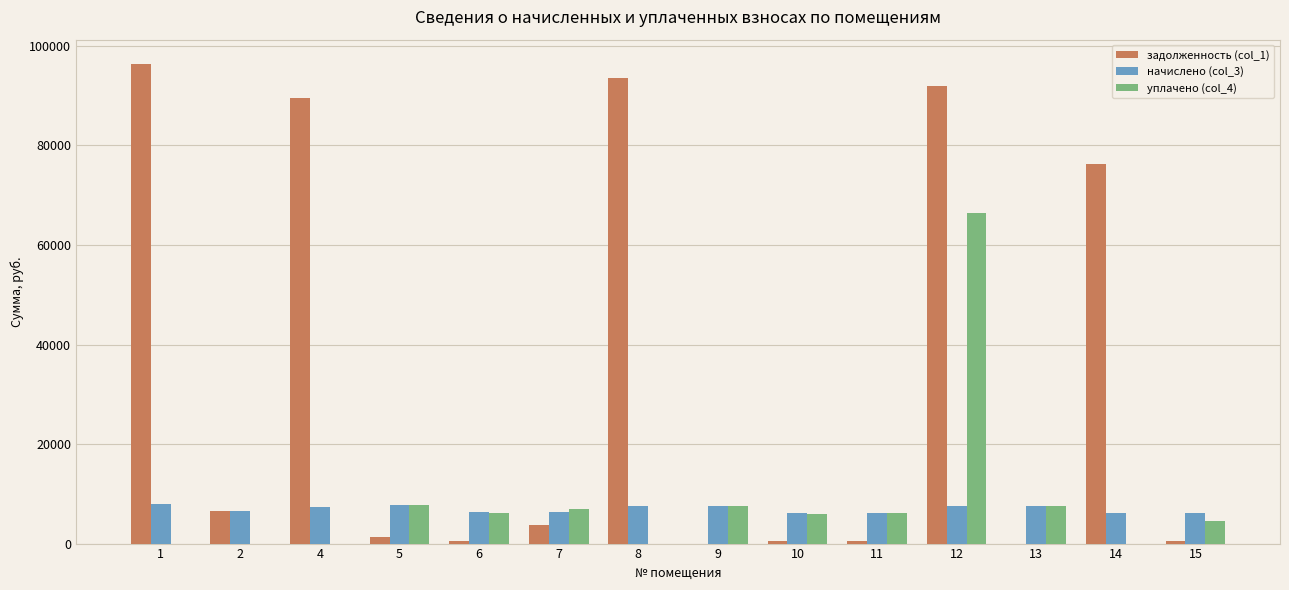

Is it true that уплачено (col_4) equals 3345.6 at 9?

False